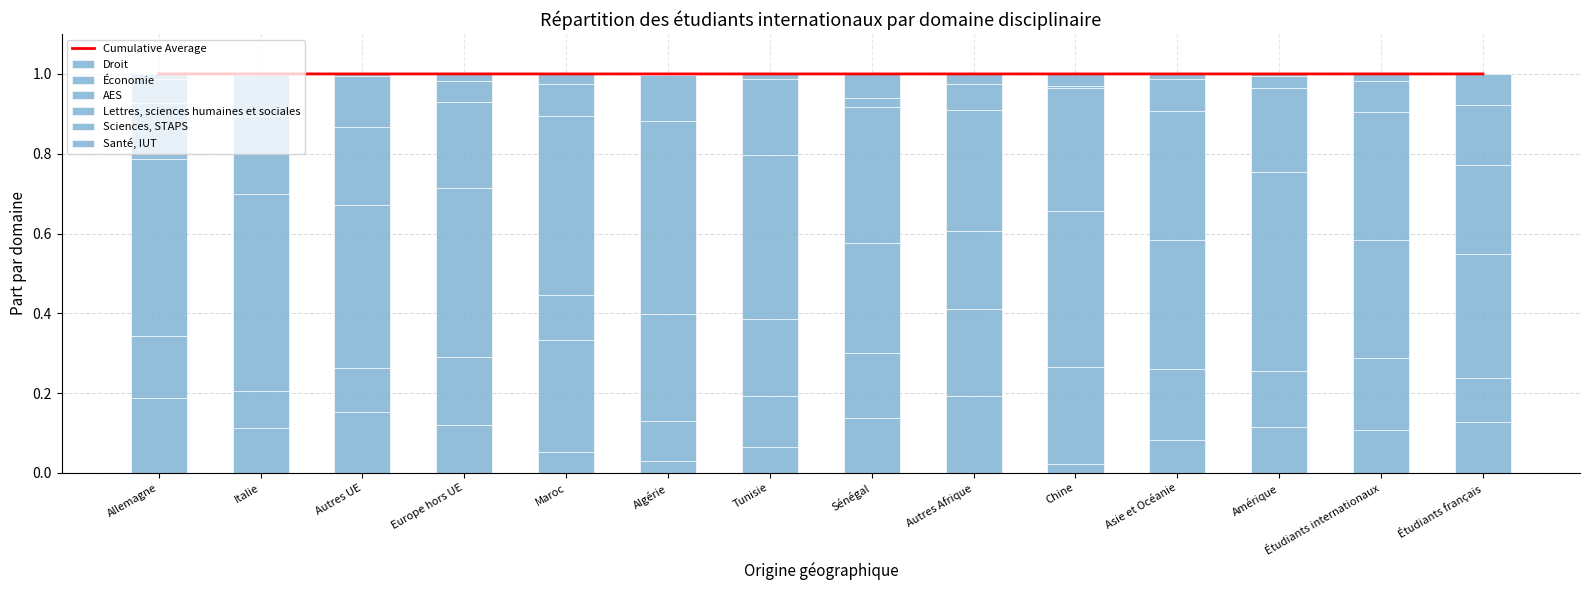

What is the highest value of the AES series?

0.5